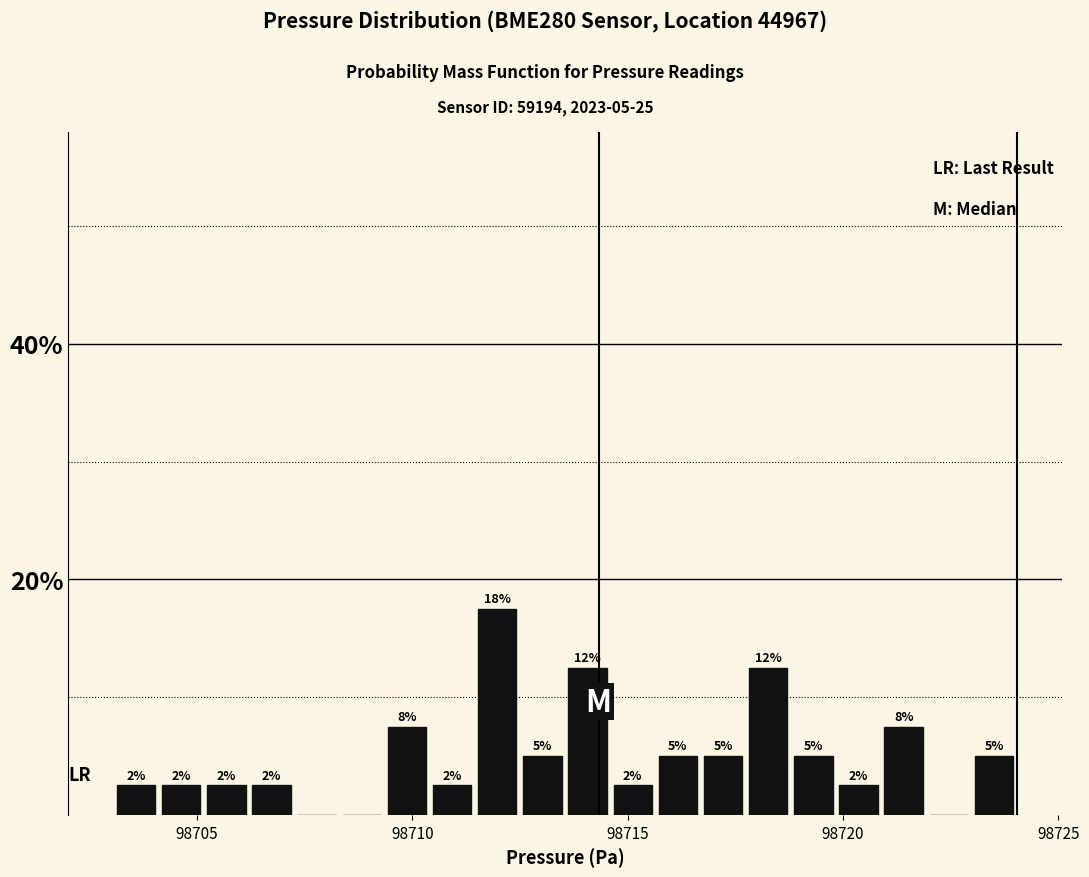

Read against the x-axis, roughly where is the centre of the tallest bar?

98712.0